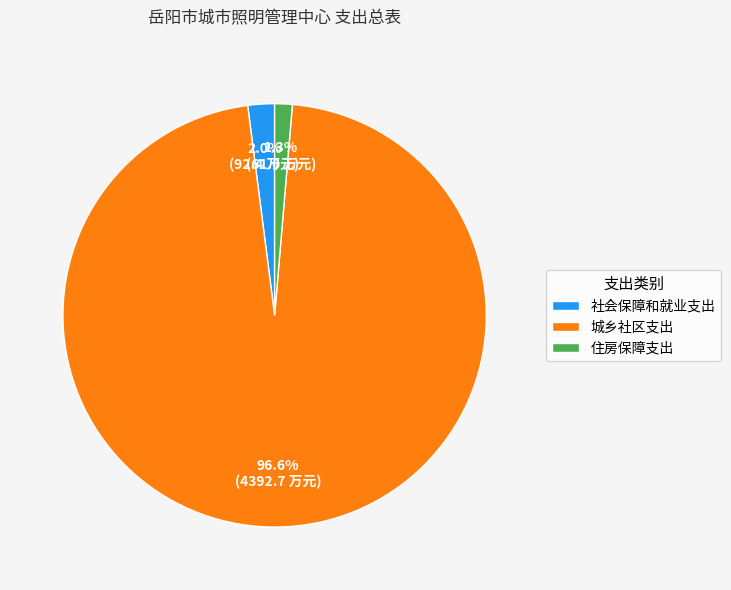

What is the largest slice in the pie chart?

城乡社区支出